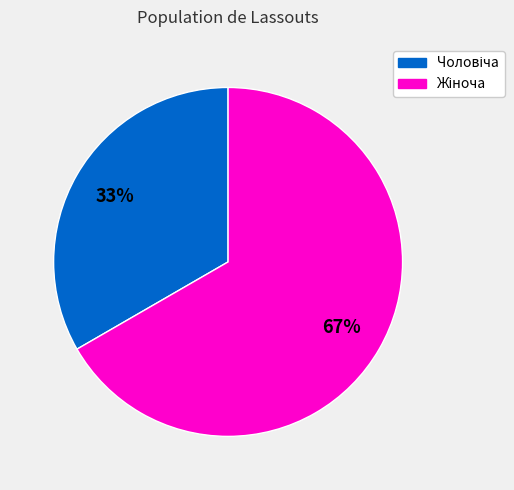

Is there any slice that represents more than half of the pie?

Yes